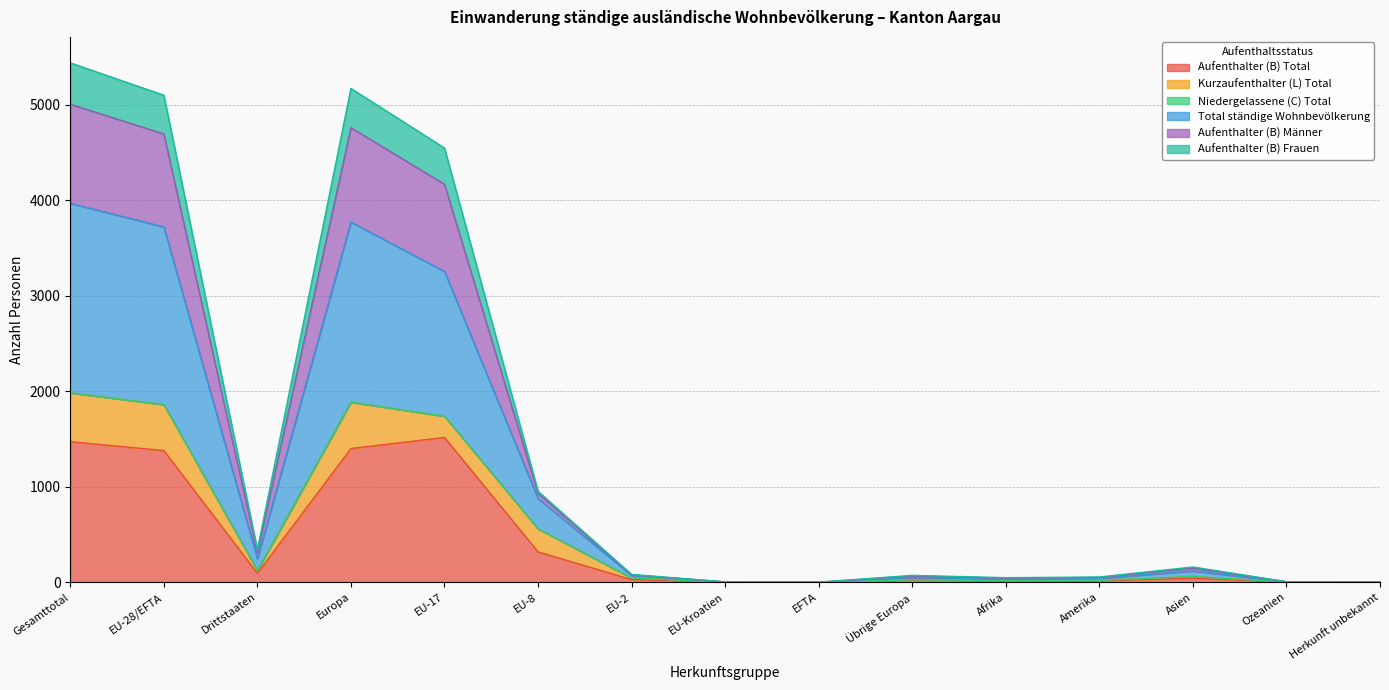

True or false: Niedergelassene (C) Total has a value of 159 at Asien.

True